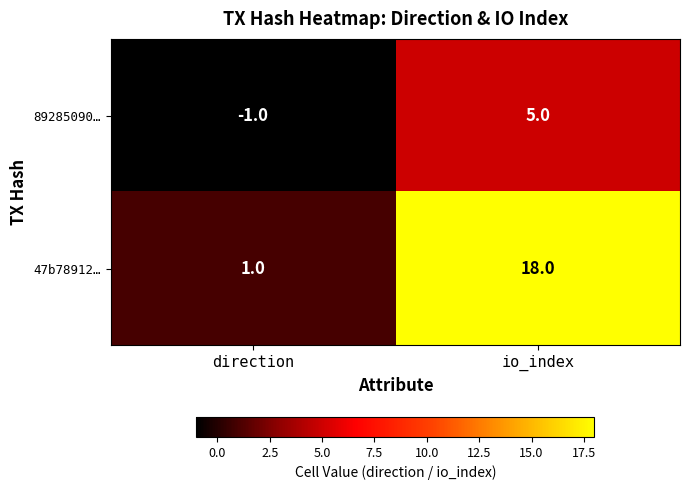

Rank the series at direction from highest to lowest value.

47b78912…, 89285090…